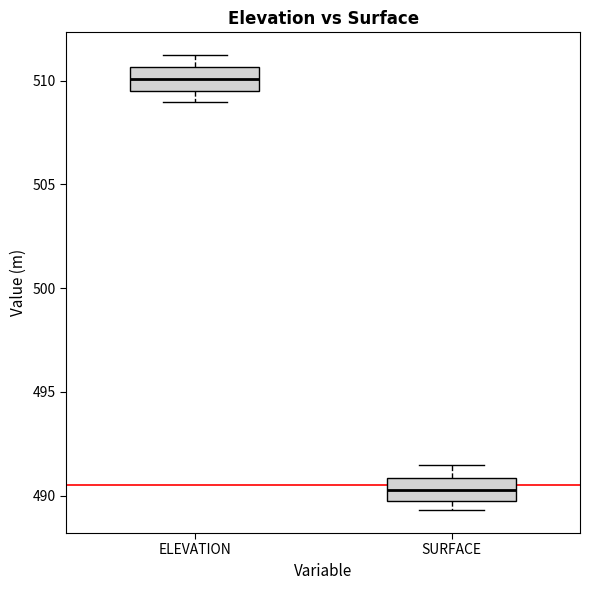

Reading left to right, read every box against the y-axis: the position of its median line, the range the box covers, and the ends of its whiskers. The values are not printed on the chart, so give them approximately, as read against the axis.

ELEVATION: median 510.0, box 509.5 to 510.5, whiskers 509.0 to 511.0
SURFACE: median 490.5, box 489.5 to 491.0, whiskers 489.5 (just below the box's lower edge) to 491.5